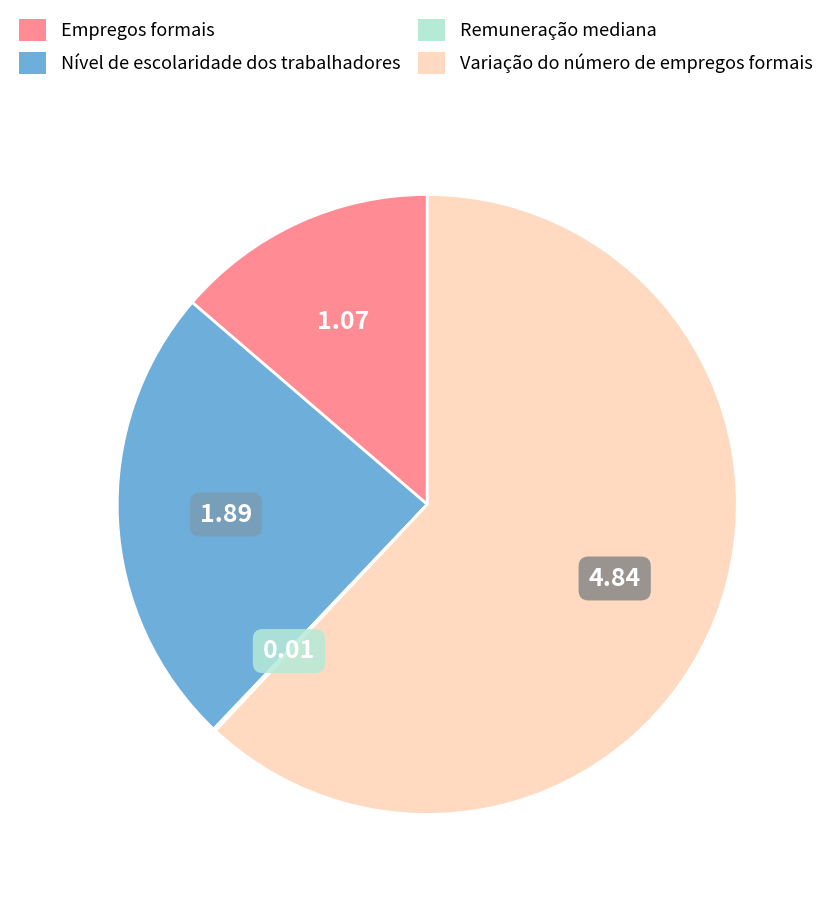

Does Empregos formais account for over 50% of the chart?

No